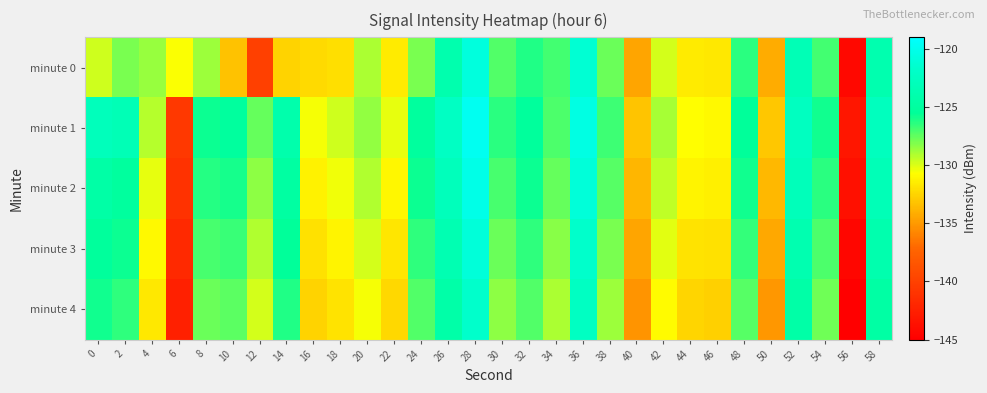

Reading right to left, transcribe all the data shown in this chart.

minute 0: 58=-123.9	56=-144.4	54=-126.8	52=-123.4	50=-134.2	48=-126.3	46=-131.6	44=-131.6	42=-129.8	40=-134.5	38=-127.7	36=-121.3	34=-126.9	32=-126.1	30=-127.2	28=-120.7	26=-123.9	24=-128.0	22=-131.5	20=-129.0	18=-132.1	16=-132.3	14=-132.6	12=-140.1	10=-133.3	8=-128.7	6=-130.6	4=-128.6	2=-128.0	0=-129.7
minute 1: 58=-122.7	56=-143.2	54=-125.9	52=-122.5	50=-133.1	48=-125.4	46=-130.9	44=-130.7	42=-128.9	40=-133.2	38=-126.8	36=-120.5	34=-127.1	32=-125.2	30=-126.4	28=-119.8	26=-122.3	24=-125.1	22=-130.2	20=-128.5	18=-129.7	16=-130.5	14=-124.0	12=-127.6	10=-125.1	8=-125.7	6=-140.7	4=-129.2	2=-123.3	0=-122.9
minute 2: 58=-123.2	56=-143.7	54=-126.4	52=-123.0	50=-133.7	48=-125.9	46=-131.3	44=-131.1	42=-129.4	40=-133.8	38=-127.3	36=-121.0	34=-127.6	32=-125.8	30=-127.0	28=-120.3	26=-122.9	24=-125.8	22=-131.0	20=-129.1	18=-130.4	16=-131.2	14=-124.8	12=-128.4	10=-126.0	8=-126.3	6=-141.1	4=-130.2	2=-125.1	0=-124.5
minute 3: 58=-123.9	56=-144.4	54=-127.1	52=-123.7	50=-134.4	48=-126.6	46=-132.0	44=-131.8	42=-130.1	40=-134.5	38=-128.0	36=-121.7	34=-128.3	32=-126.5	30=-127.7	28=-121.0	26=-123.6	24=-126.5	22=-131.7	20=-129.8	18=-131.1	16=-131.9	14=-125.5	12=-129.1	10=-126.7	8=-127.0	6=-141.8	4=-130.9	2=-125.8	0=-125.2
minute 4: 58=-124.6	56=-145.1	54=-127.8	52=-124.4	50=-135.1	48=-127.3	46=-132.7	44=-132.5	42=-130.8	40=-135.2	38=-128.7	36=-122.4	34=-129.0	32=-127.2	30=-128.4	28=-121.7	26=-124.3	24=-127.2	22=-132.4	20=-130.5	18=-131.8	16=-132.6	14=-126.2	12=-129.8	10=-127.4	8=-127.7	6=-142.5	4=-131.6	2=-126.5	0=-125.9